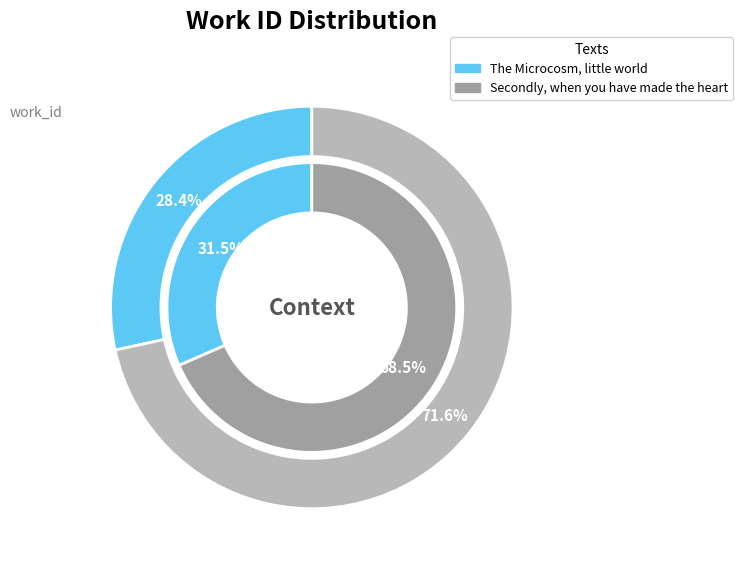

How many slices are in this pie chart?

2